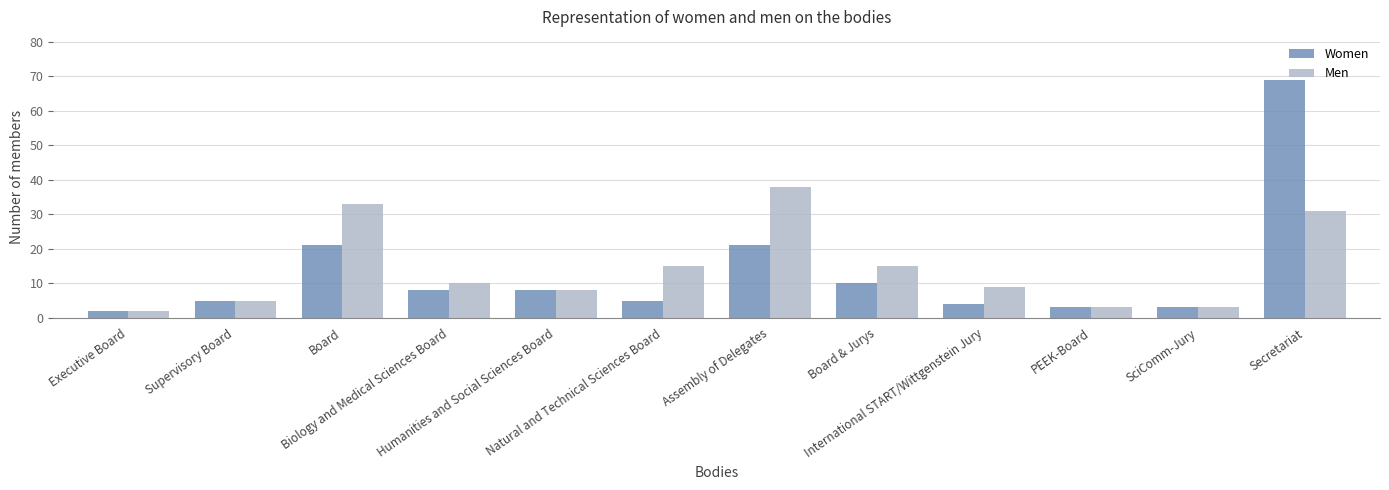

What is the sum of the Men values at SciComm-Jury and Natural and Technical Sciences Board?

18